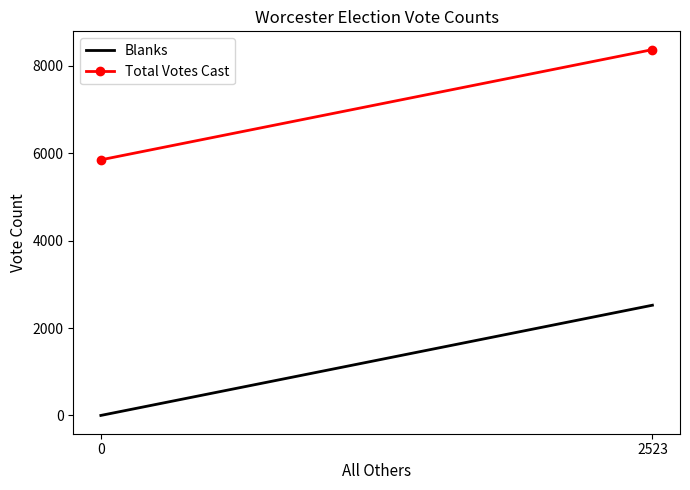

Reading left to right, transcribe all the data shown in this chart.

Blanks: 0=0	2523=2523
Total Votes Cast: 0=5851	2523=8374